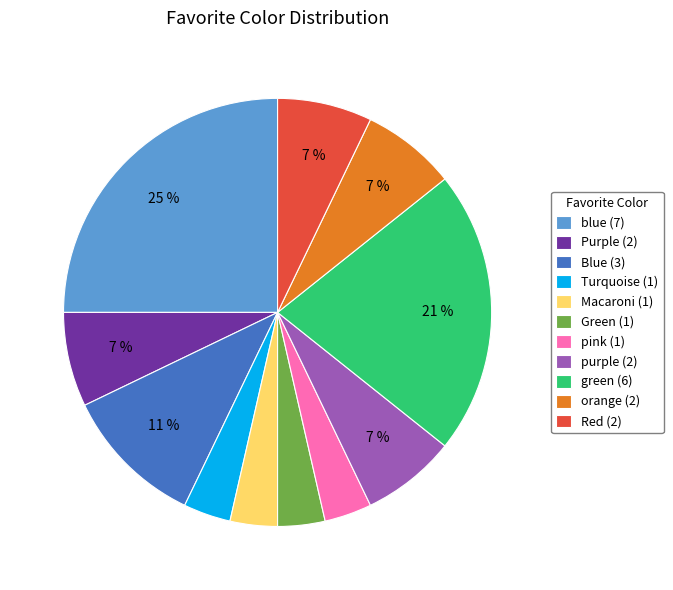

Is there any slice that represents more than half of the pie?

No